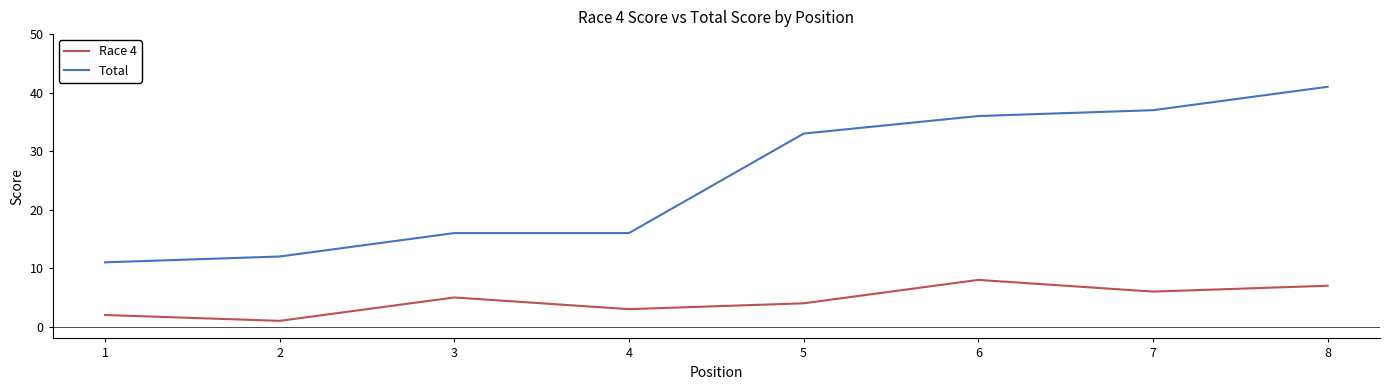

What are all the series names shown in the legend?

Race 4, Total